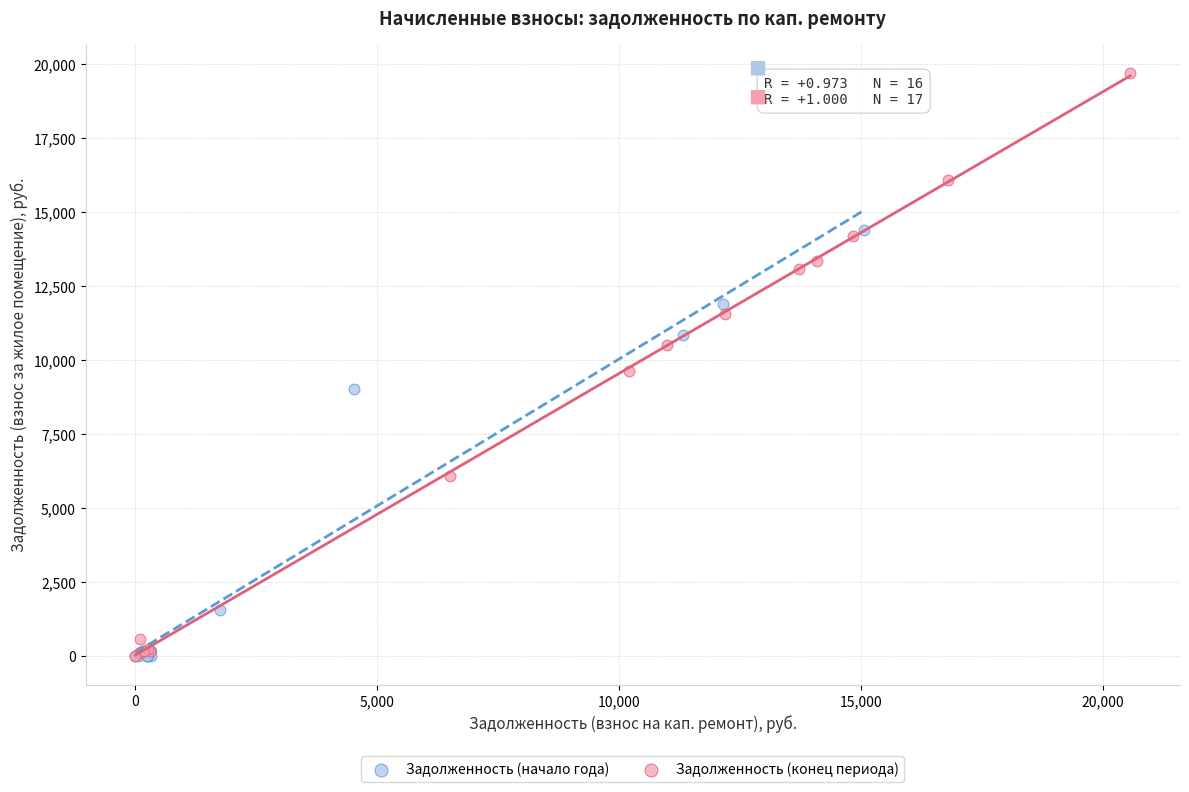

Which series has the widest spread of Y values?

Задолженность (конец периода)